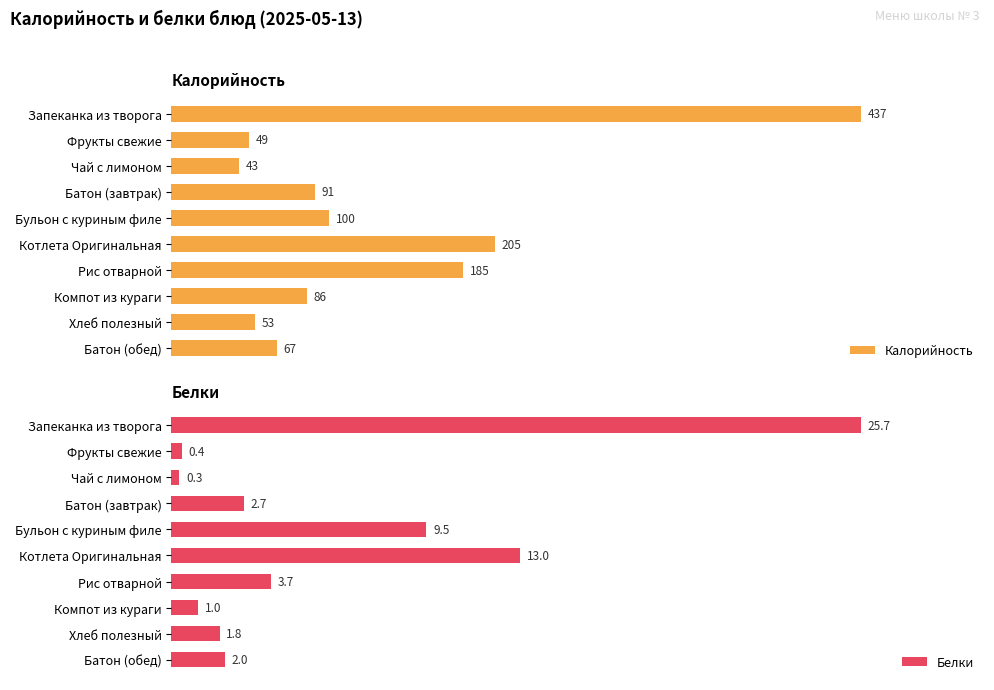

How many bars are there in total?

20